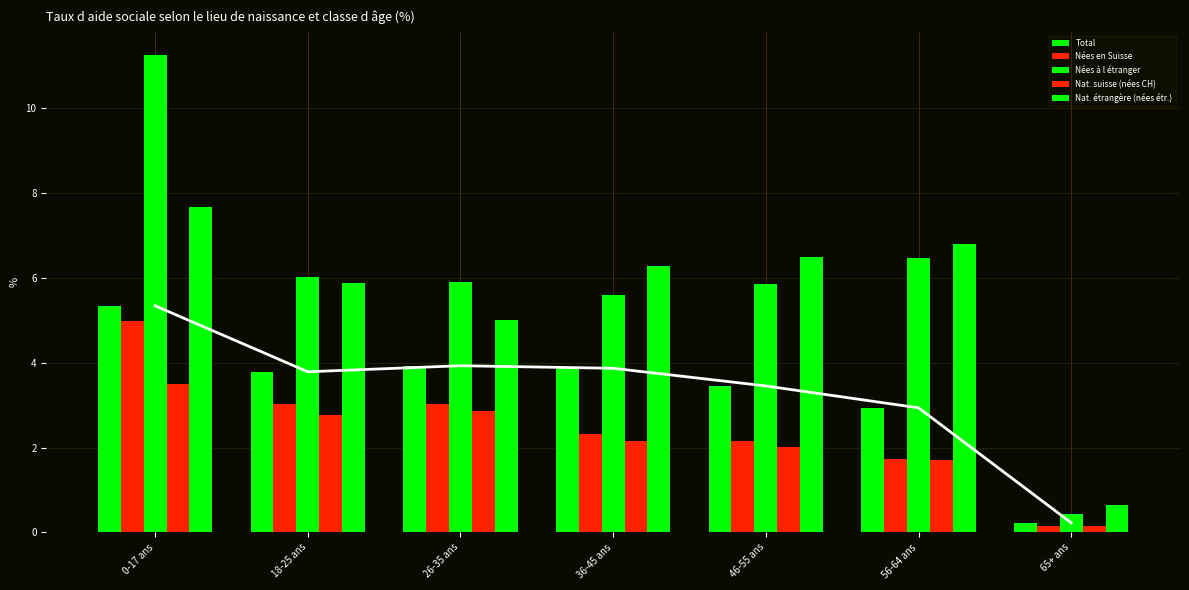

Reading left to right, list all the values displayed in this chart.

Total: 0-17 ans=5.3	18-25 ans=3.8	26-35 ans=3.9	36-45 ans=3.9	46-55 ans=3.5	56-64 ans=2.9	65+ ans=0.2
Nées en Suisse: 0-17 ans=5.0	18-25 ans=3.0	26-35 ans=3.0	36-45 ans=2.3	46-55 ans=2.1	56-64 ans=1.7	65+ ans=0.2
Nées à l étranger: 0-17 ans=11.2	18-25 ans=6.0	26-35 ans=5.9	36-45 ans=5.6	46-55 ans=5.9	56-64 ans=6.5	65+ ans=0.4
Nat. suisse (nées CH): 0-17 ans=3.5	18-25 ans=2.8	26-35 ans=2.9	36-45 ans=2.1	46-55 ans=2.0	56-64 ans=1.7	65+ ans=0.2
Nat. étrangère (nées étr.): 0-17 ans=7.7	18-25 ans=5.9	26-35 ans=5.0	36-45 ans=6.3	46-55 ans=6.5	56-64 ans=6.8	65+ ans=0.6